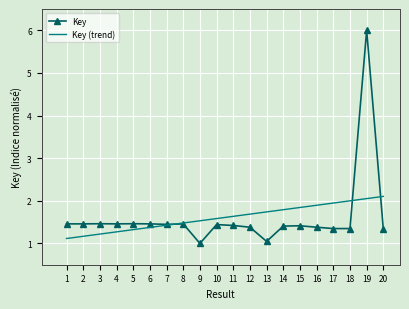

Which series ends up on top after the final intersection of Key and Key (trend)?

Key (trend)